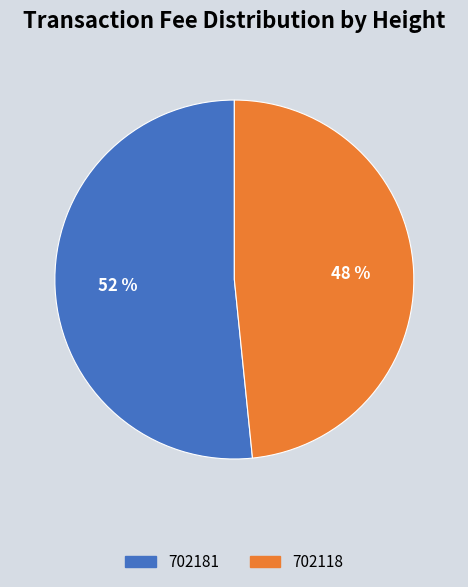

To the nearest percent, what is the average slice percentage?

50%